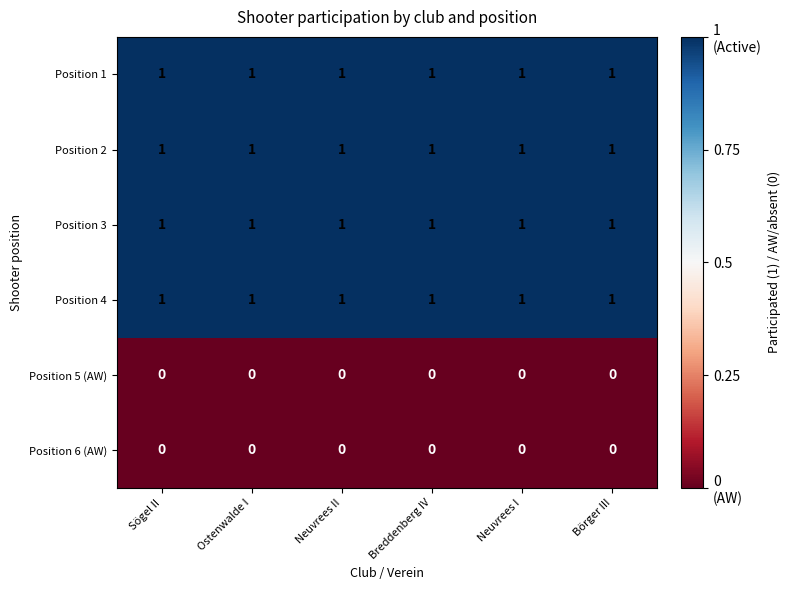

Is the value of Position 1 at Neuvrees II greater than the value of Position 6 (AW) at Ostenwalde I?

Yes